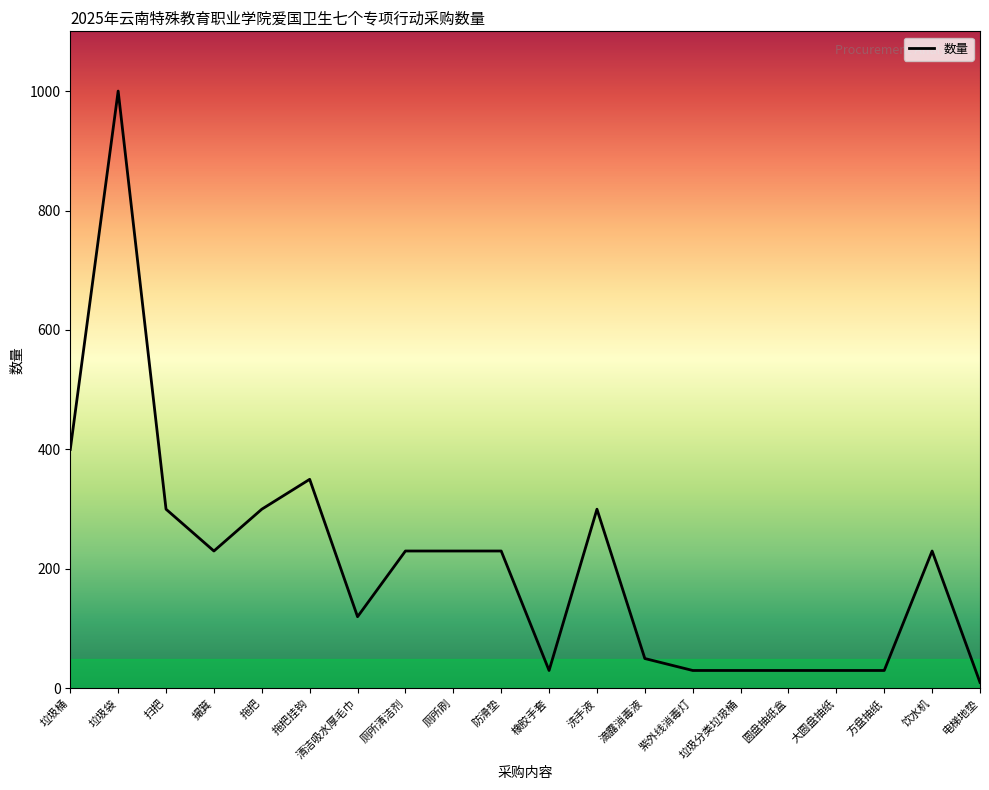

How many lines are shown in the chart?

1